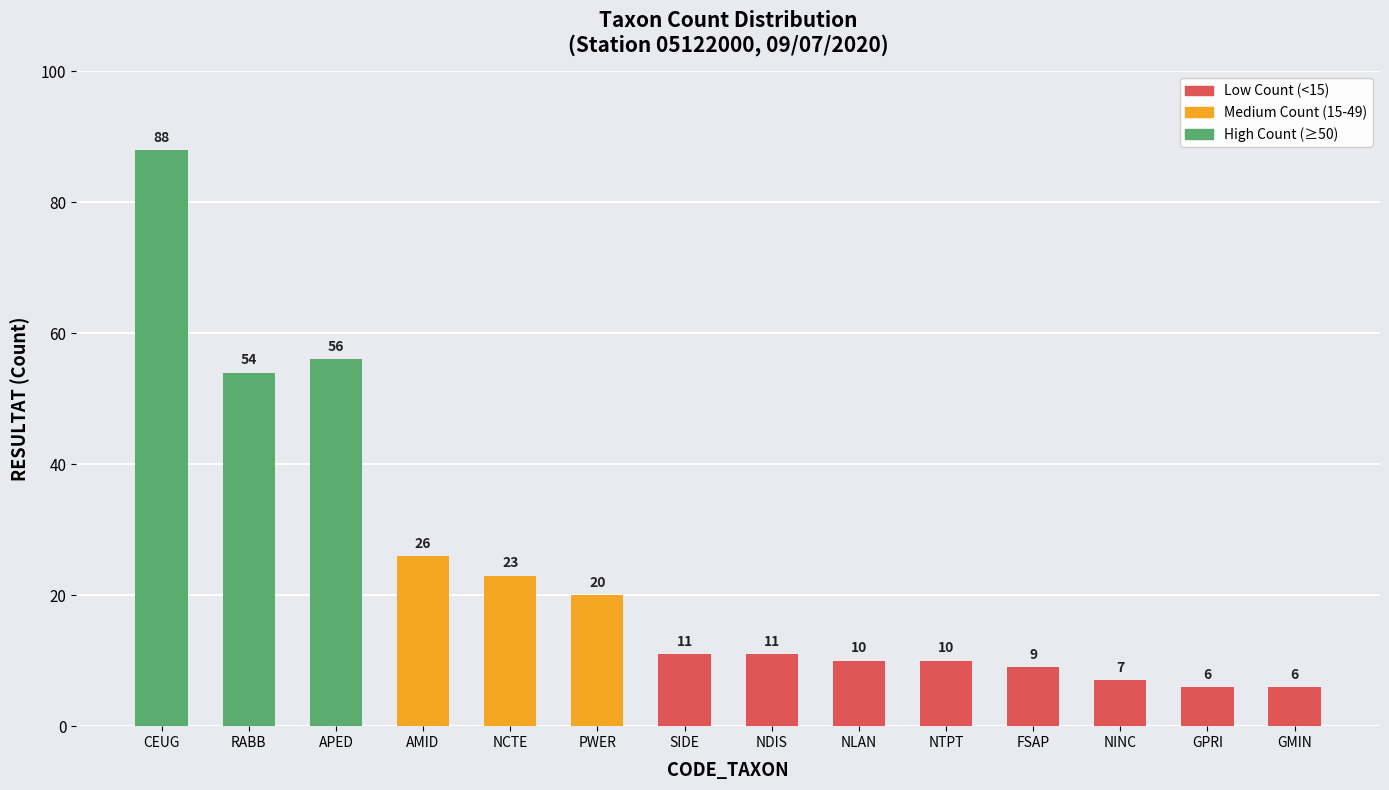

What is the smallest value displayed?

6